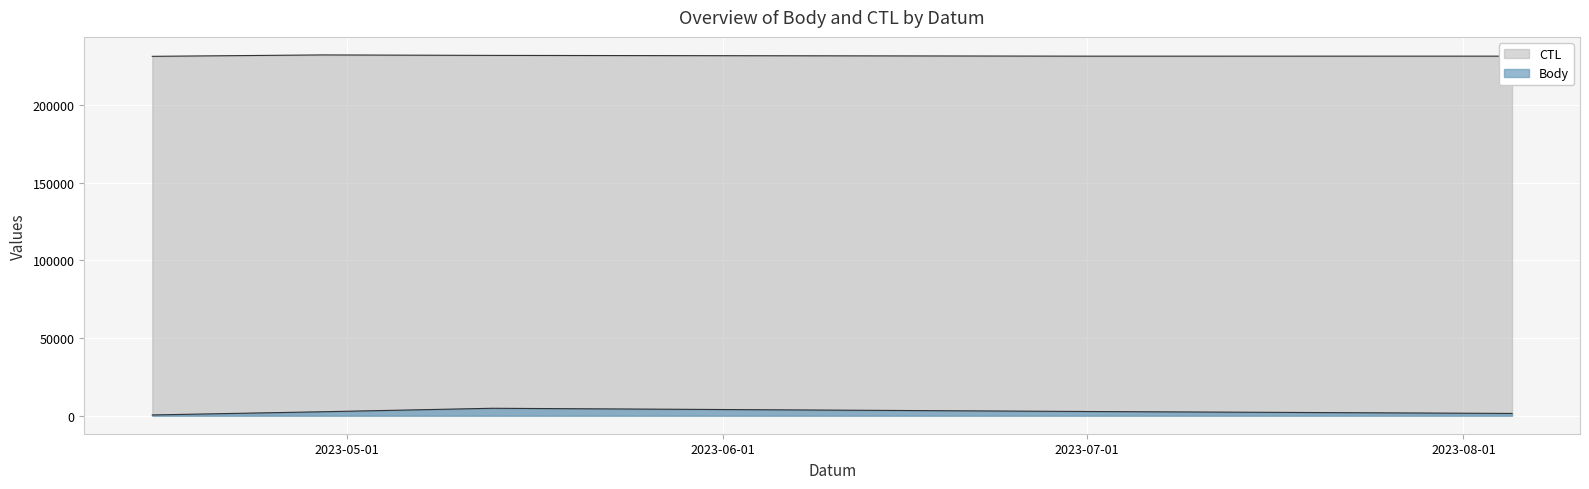

True or false: CTL and Body intersect in this chart.

False